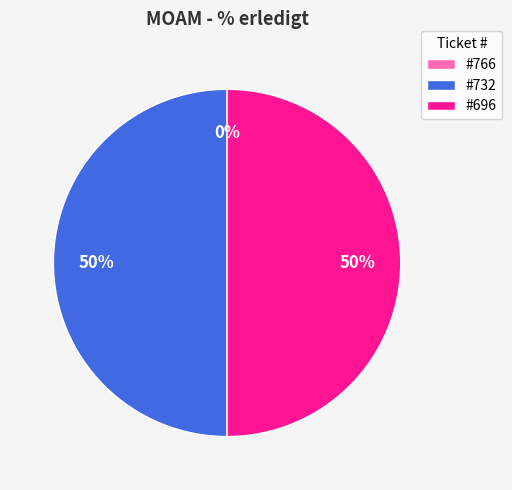

To the nearest percent, what is the combined percentage of 766 and 732?

50%